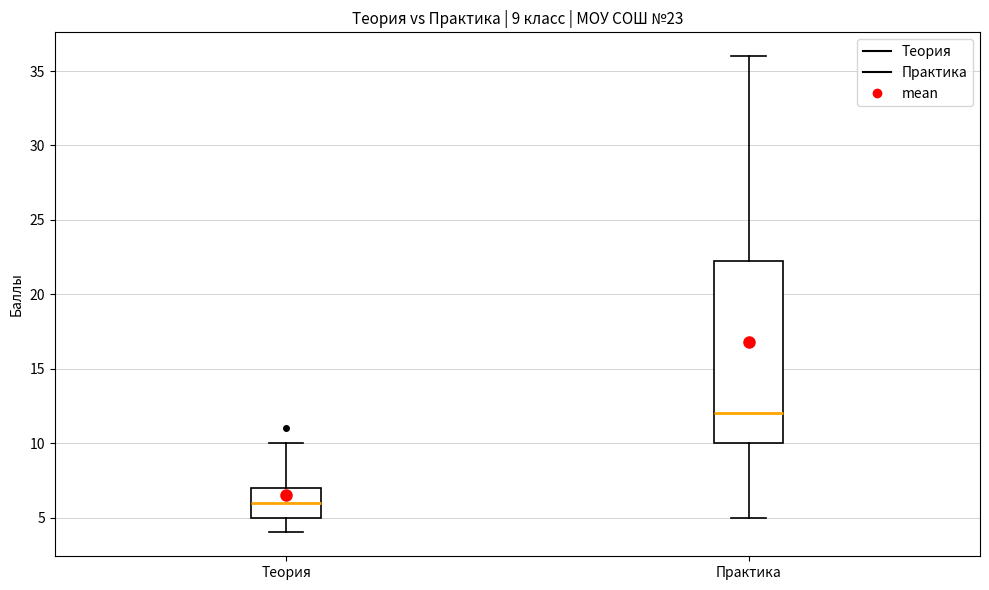

Which box is the tallest, from its lower edge to its upper edge?

Практика